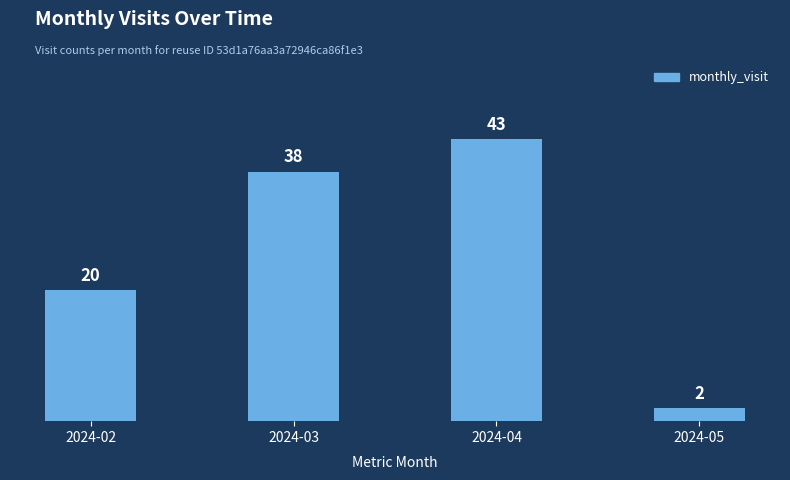

What is the change in value from 2024-02 to 2024-04?

+23